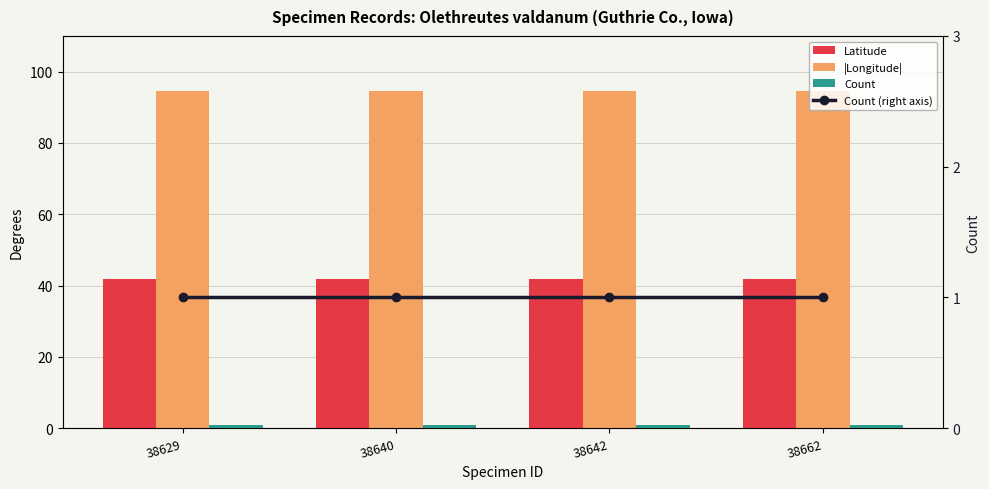

At which category is the sum across all series the highest?

38629